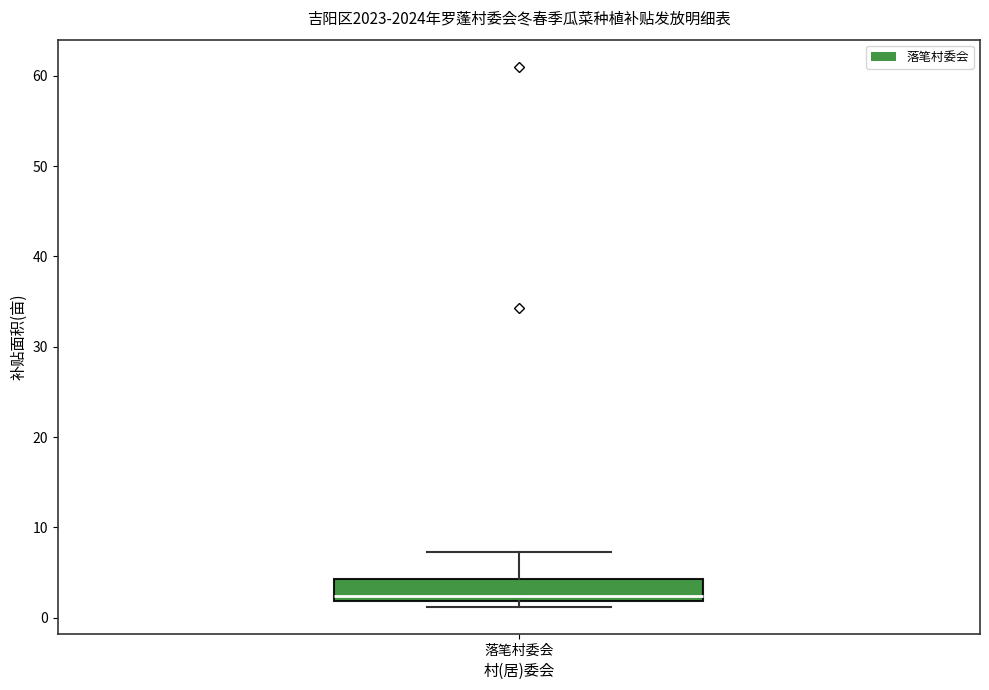

Read this box plot against the y-axis: the position of the median line, the range covered by the box, and the ends of both whiskers. The values are not printed on the chart, so give them approximately, as read against the axis.

median 2 (just above the box's lower edge), box 2 to 4, whiskers 1 to 7